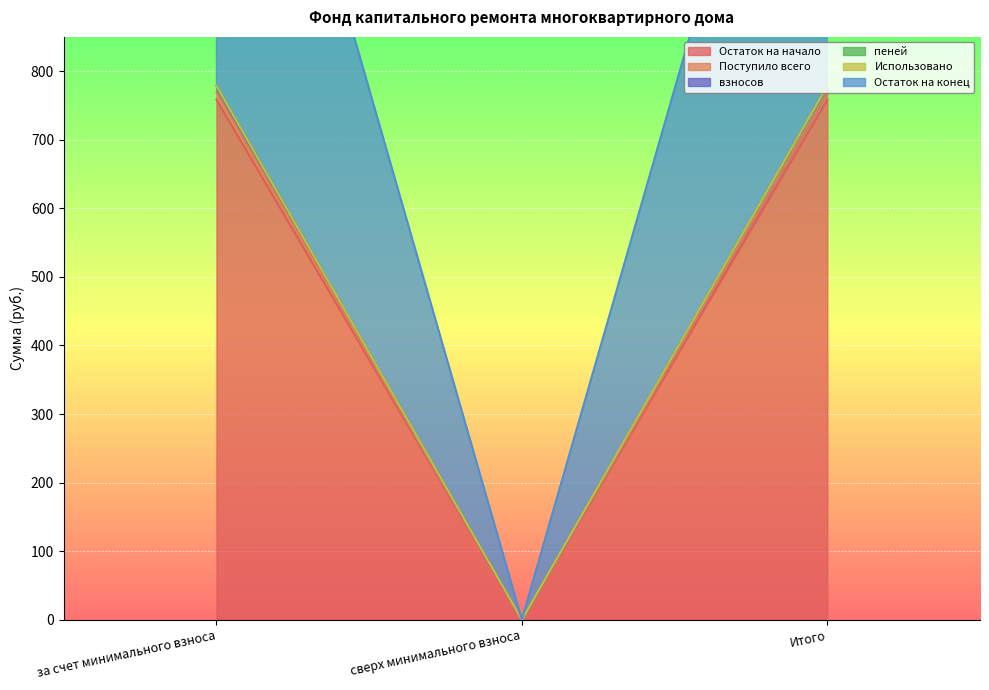

At which label does Остаток на начало reach its peak?

за счет минимального взноса